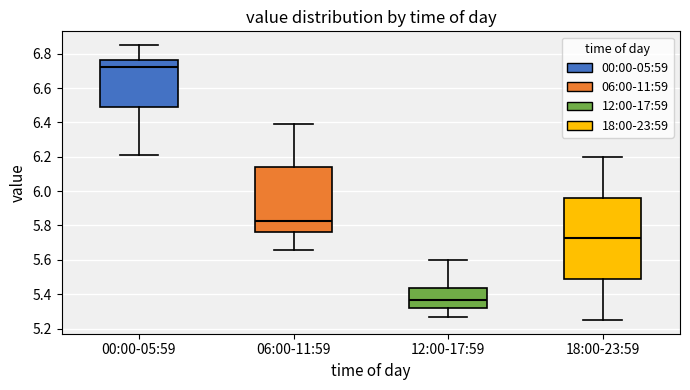

Where is the lower edge of the box for 12:00-17:59 on the y-axis? The values are not printed on the chart, so give them approximately, as read against the axis.

5.32